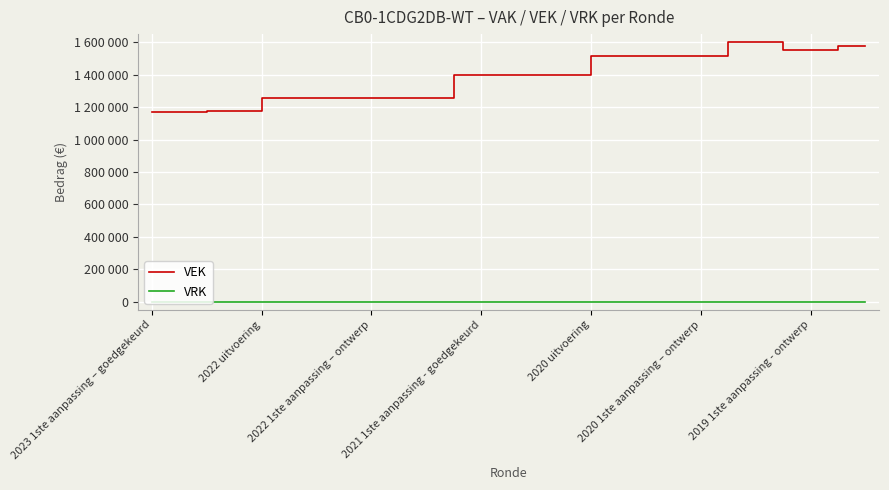

Reading left to right, list all the values displayed in this chart.

VEK: 1170608	1170608	1177087	1177087	1255822	1255822	1255822	1255822	1255822	1255845	1255845	1396760	1396760	1396760	1396754	1396754	1514048	1514048	1514048	1514048	1514048	1601767	1601767	1555032	1555032	1579822	1579822
VRK: 0	0	0	0	0	0	0	0	0	0	0	0	0	0	0	0	0	0	0	0	0	0	0	0	0	0	0